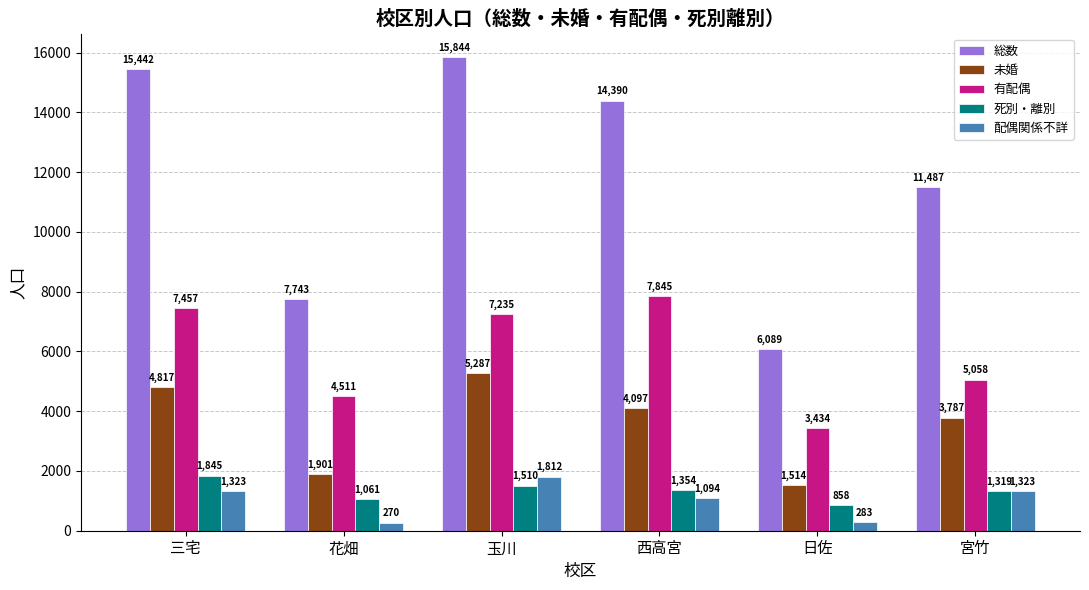

What position from the right is 宮竹?

1